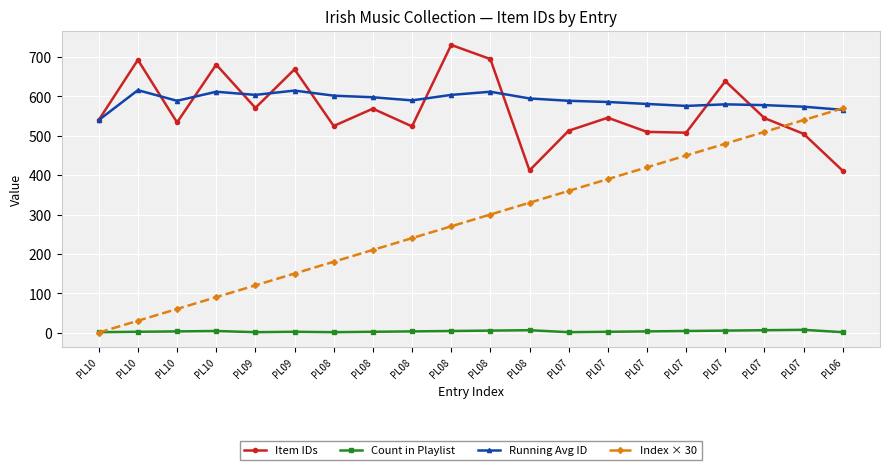

Reading left to right, extract all data points from this chart.

Item IDs: 540	693	534	681	571	669	525	569	524	731	695	412	513	546	510	508	639	545	505	411
Count in Playlist: 1	2	3	4	1	2	1	2	3	4	5	6	1	2	3	4	5	6	7	1
Running Avg ID: 540	616	589	612	604	615	602	598	590	604	612	595	589	586	581	576	580	578	574	566
Index × 30: 0	30	60	90	120	150	180	210	240	270	300	330	360	390	420	450	480	510	540	570